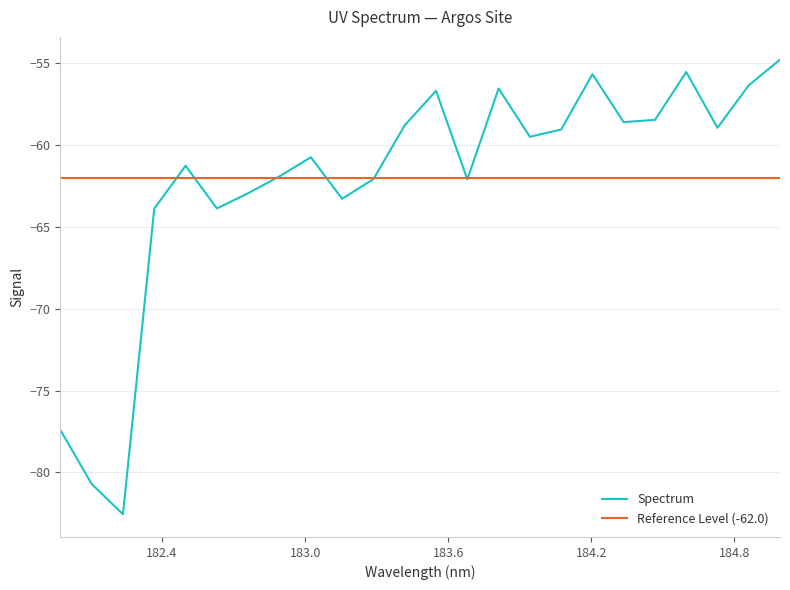

Reading left to right, extract all data points from this chart.

181.9732053322=-77.4	182.1045947288=-80.7	182.2359681898=-82.6	182.3673257152=-63.9	182.498667305=-61.3	182.6299929592=-63.9	182.7613026778=-62.9	182.8925964608=-61.9	183.0238743082=-60.8	183.15513622=-63.3	183.2863821962=-62.1	183.4176122368=-58.8	183.5488263418=-56.7	183.6800245112=-62.1	183.811206745=-56.6	183.9423730432=-59.5	184.0735234058=-59.1	184.2046578328=-55.7	184.3357763242=-58.6	184.46687888=-58.5	184.5979655002=-55.5	184.7290361848=-59.0	184.8600909338=-56.4	184.9911297472=-54.8